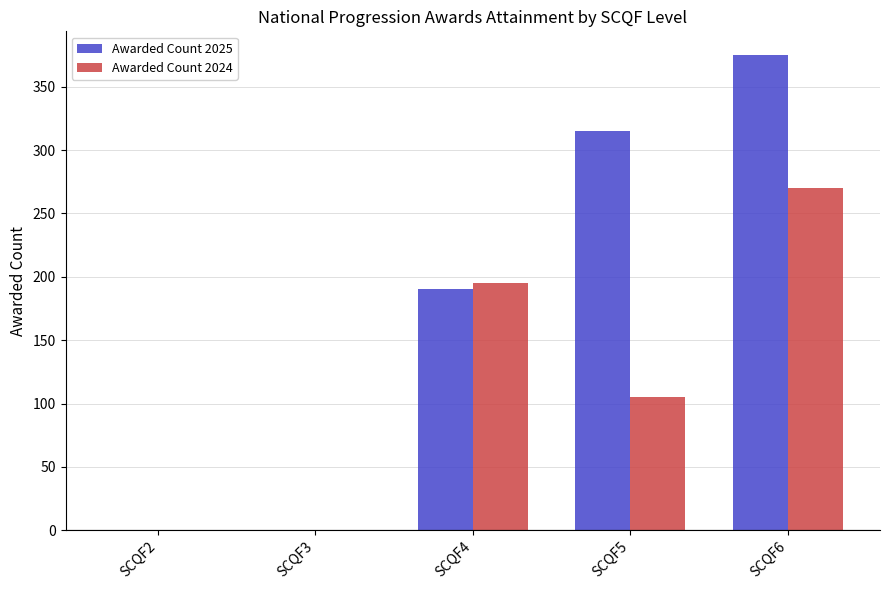

Which series has the largest total across all categories?

Awarded Count 2025